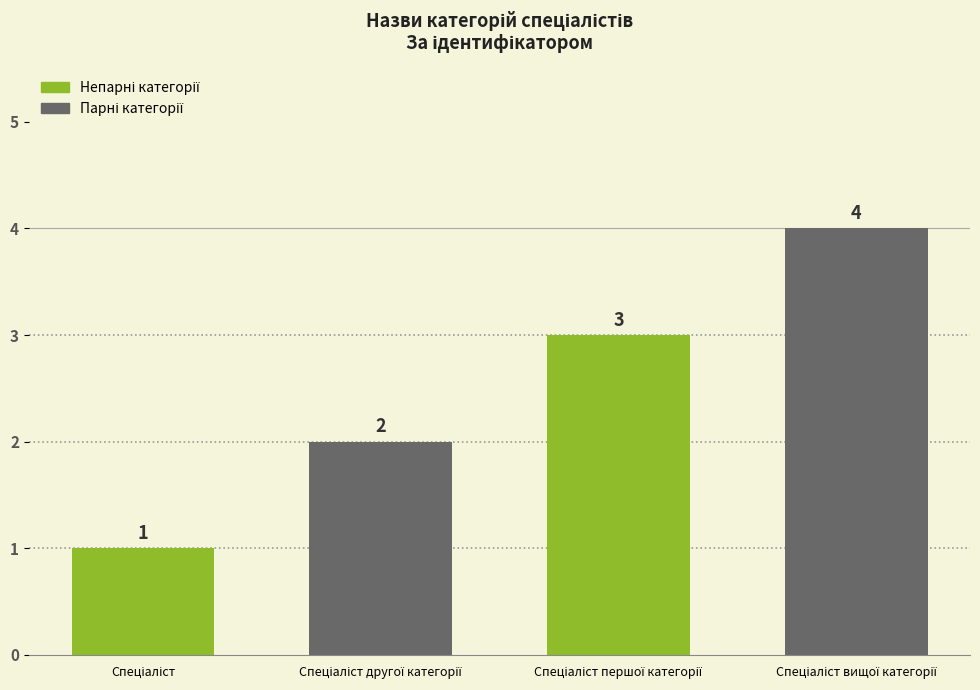

What is the label of the 4th bar from the left?

Спеціаліст вищої категорії